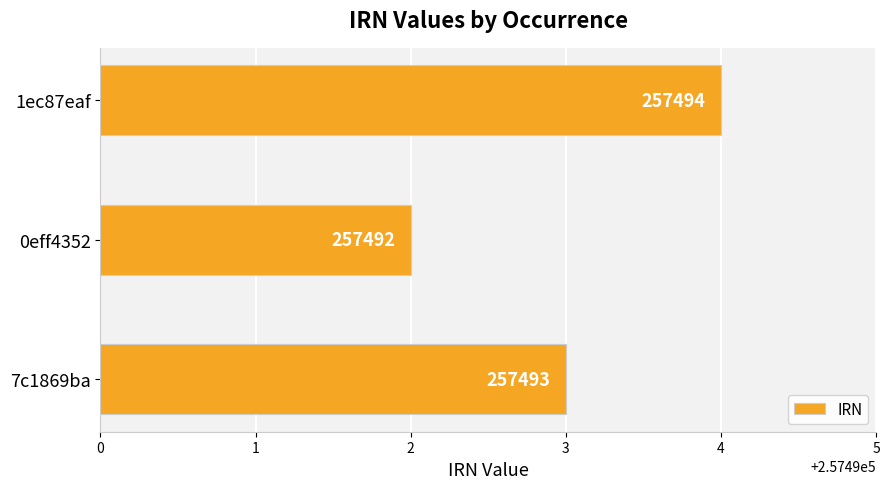

Reading bottom to top, extract all data points from this chart.

257493	257492	257494